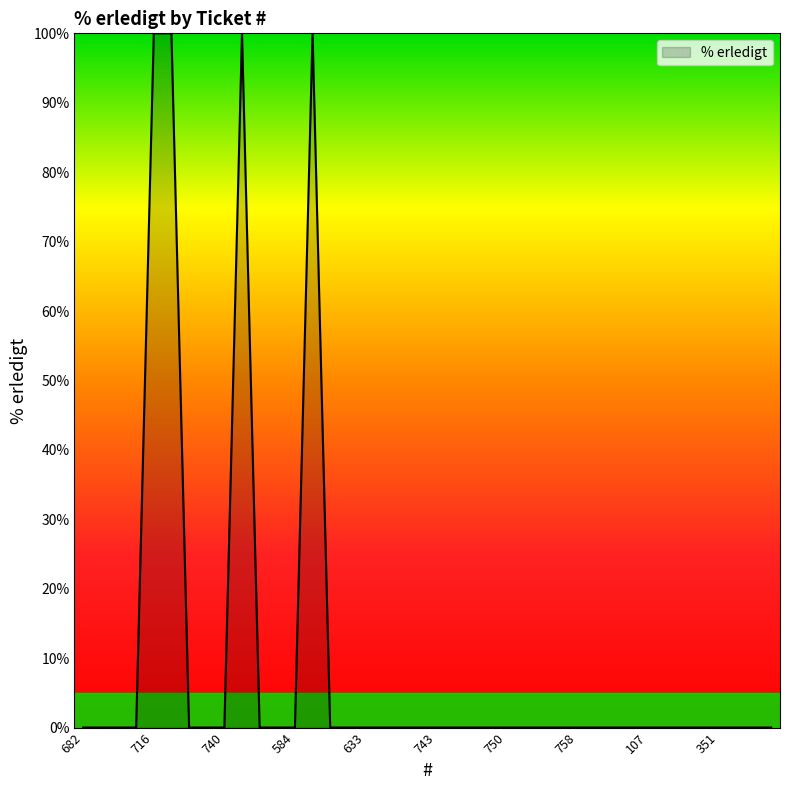

What is the average value?

10